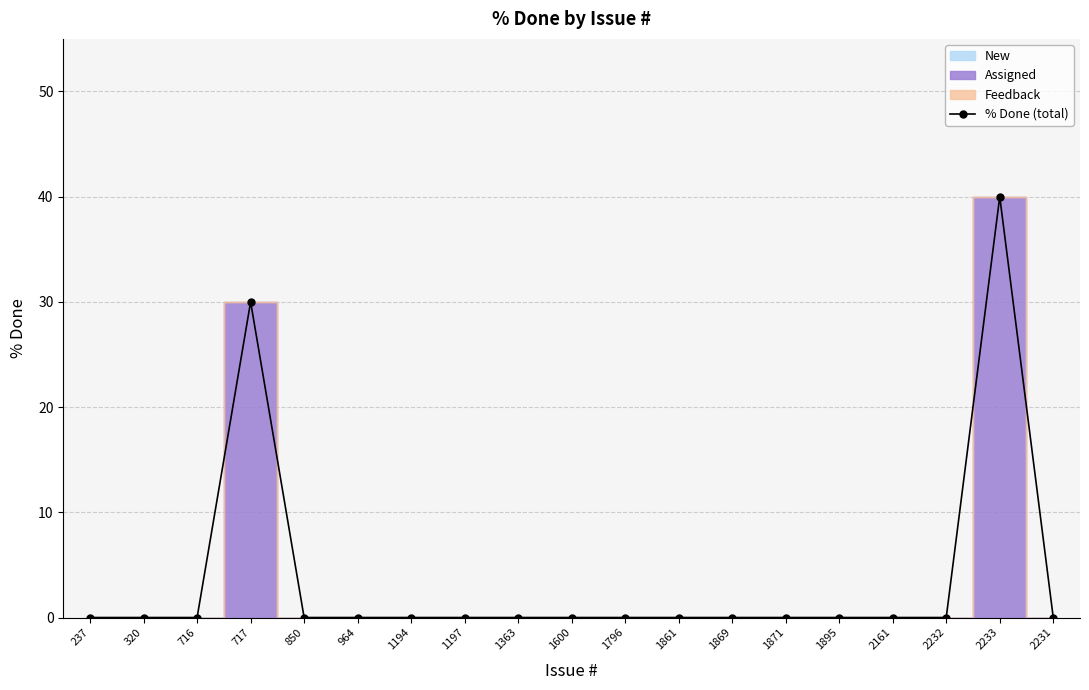

List the labels in order of value, largest first.

2233, 717, 237, 320, 716, 850, 964, 1194, 1197, 1363, 1600, 1796, 1861, 1869, 1871, 1895, 2161, 2232, 2231